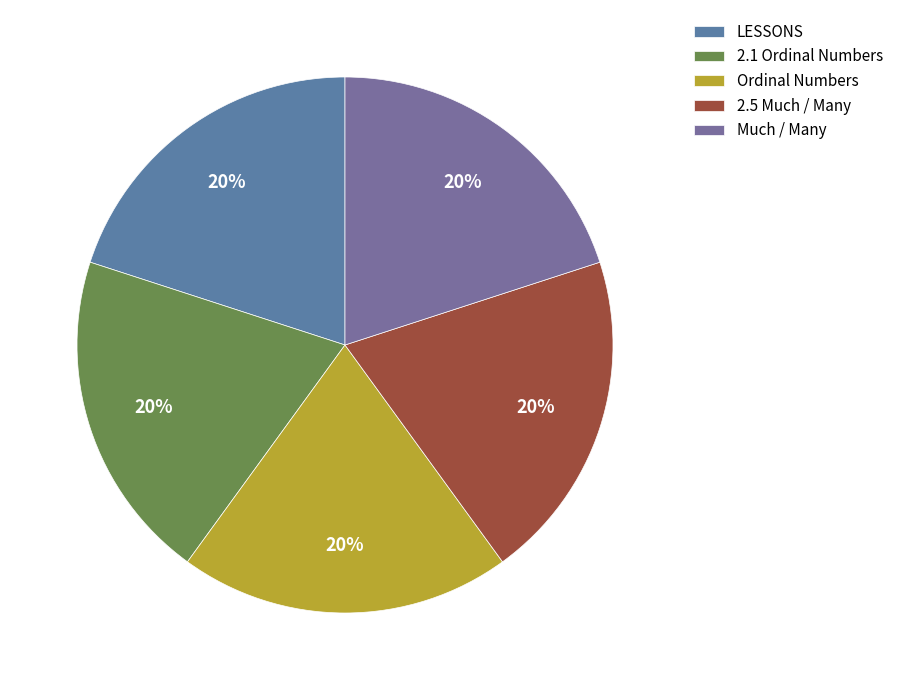

Is there a majority slice in this chart?

No